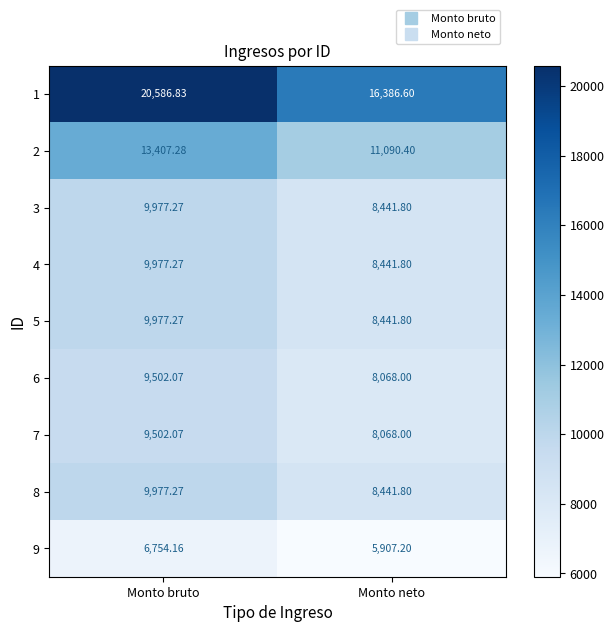

How many distinct data groups are displayed?

9